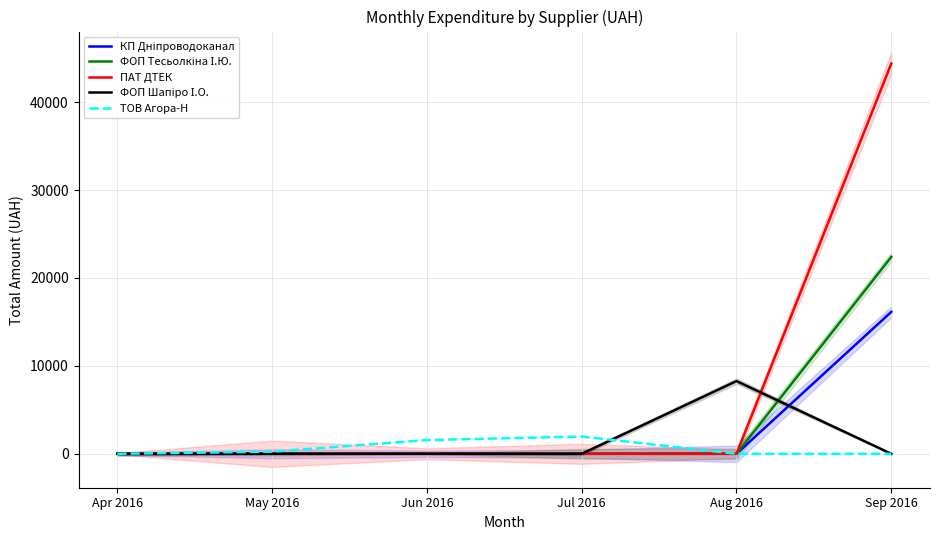

True or false: КП Дніпроводоканал has a value of -8276.2 at May 2016.

False